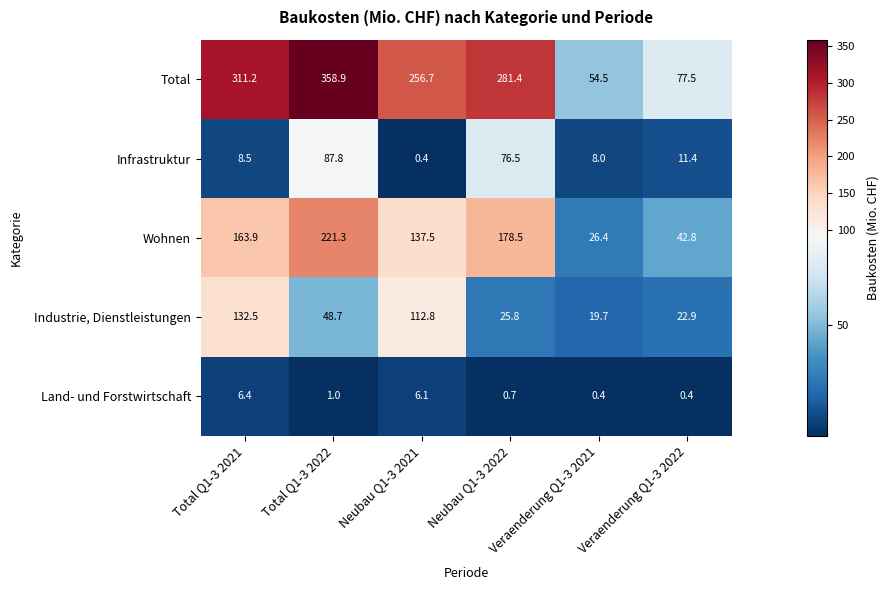

How many values in the Industrie, Dienstleistungen series are below 48?

3